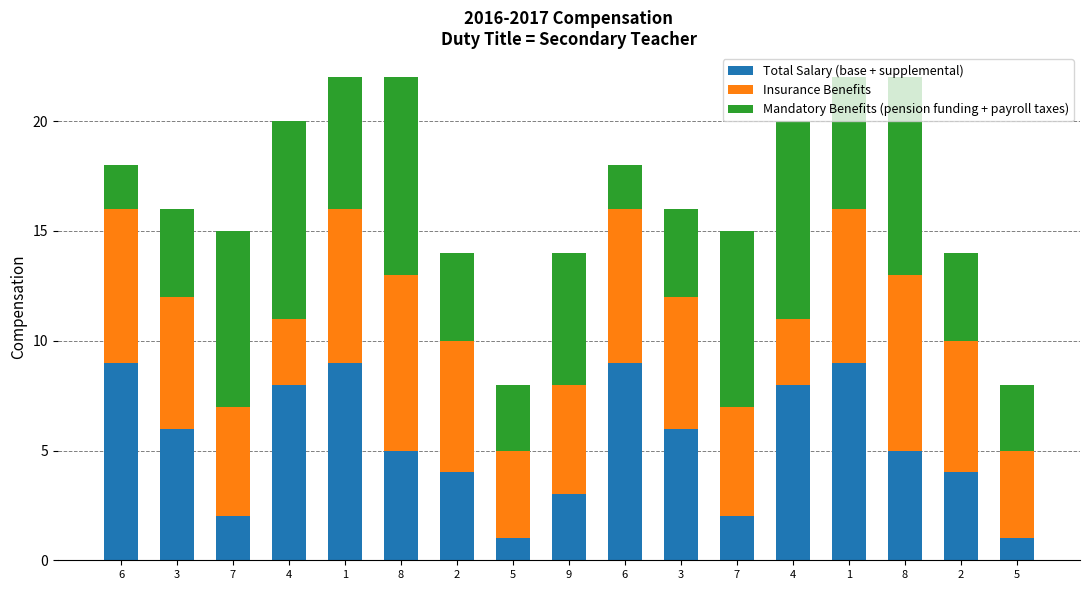

Are the bars horizontal?

No